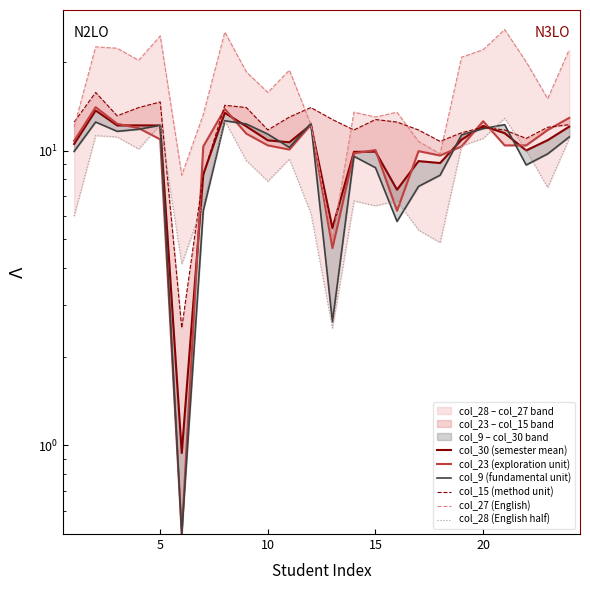

The value of col_23 (exploration unit) at 13 is 17.4. True or false?

False